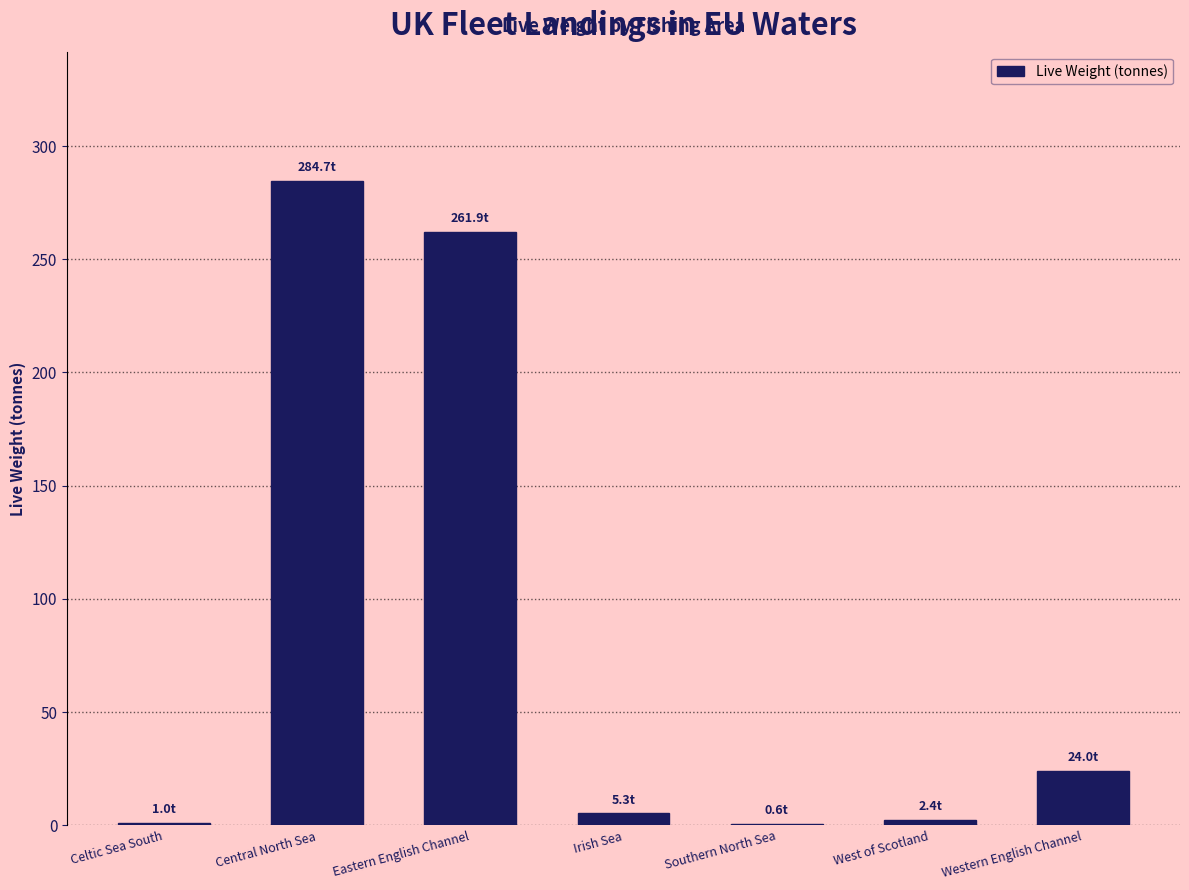

At which category does the chart reach its peak across all series?

Central North Sea